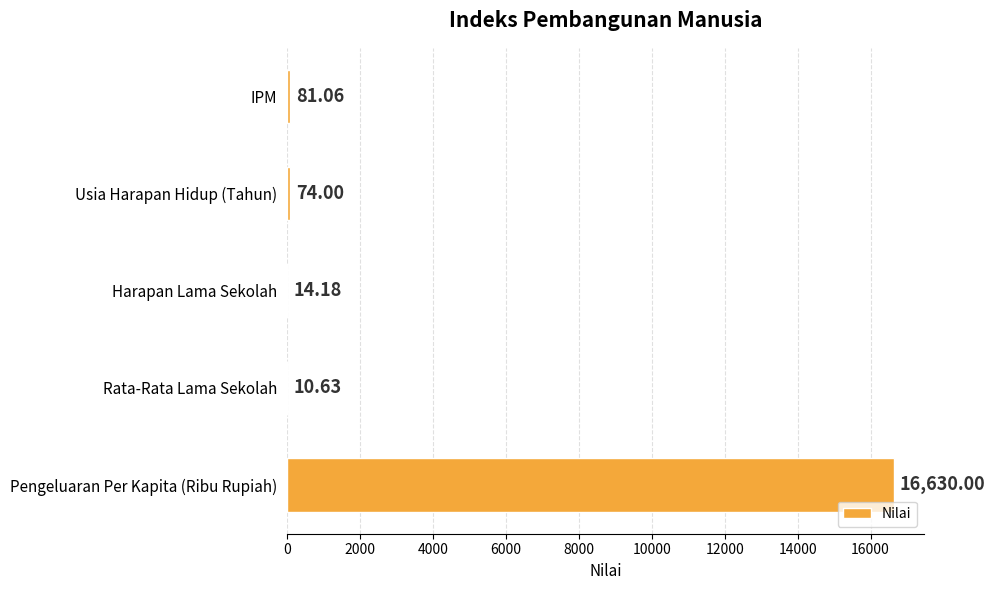

At which category does the chart reach its peak across all series?

Pengeluaran Per Kapita (Ribu Rupiah)